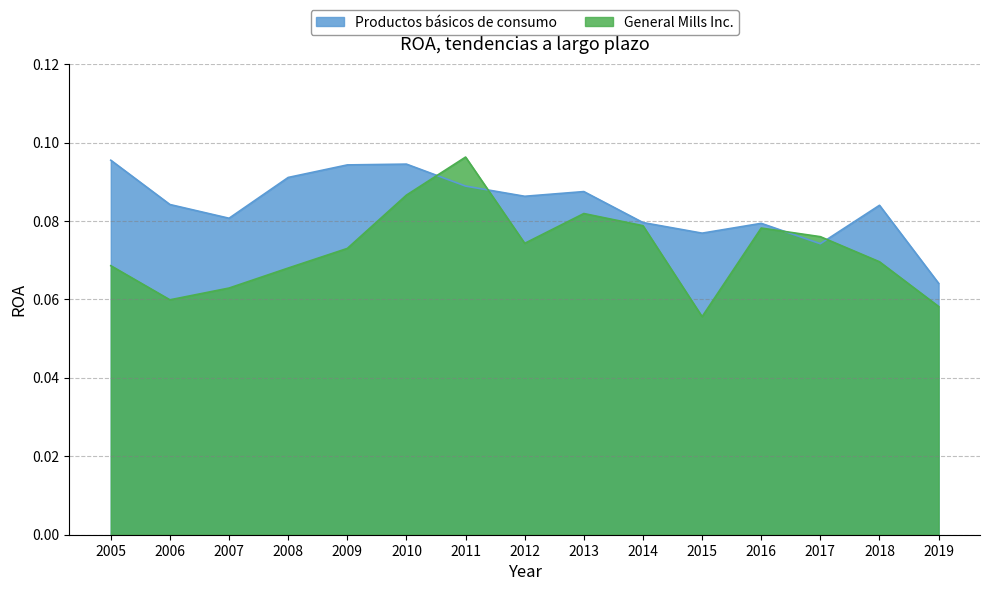

Reading left to right, extract all data points from this chart.

General Mills Inc.: 0.1	0.1	0.1	0.1	0.1	0.1	0.1	0.1	0.1	0.1	0.1	0.1	0.1	0.1	0.1
Productos básicos de consumo: 0.1	0.1	0.1	0.1	0.1	0.1	0.1	0.1	0.1	0.1	0.1	0.1	0.1	0.1	0.1